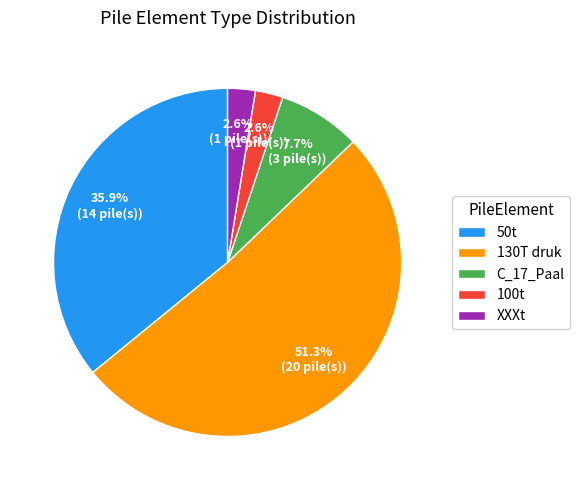

What portion of the pie excludes 100t?

97.4%